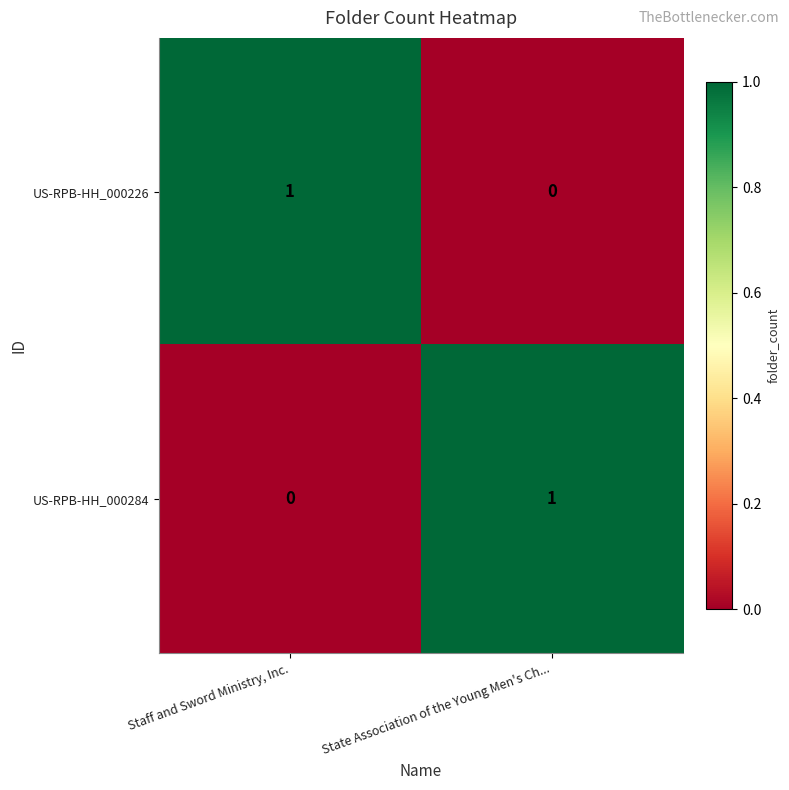

At which label does US-RPB-HH_000226 reach its peak?

Staff and Sword Ministry, Inc.